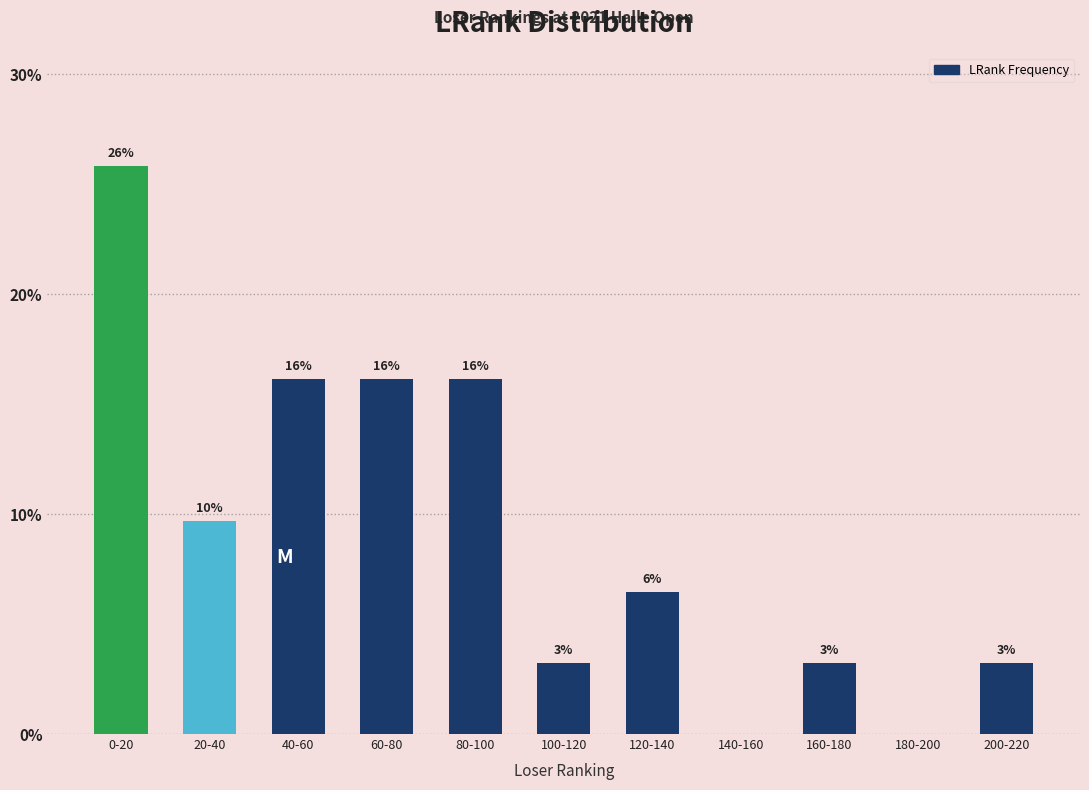

Are the bars horizontal?

No